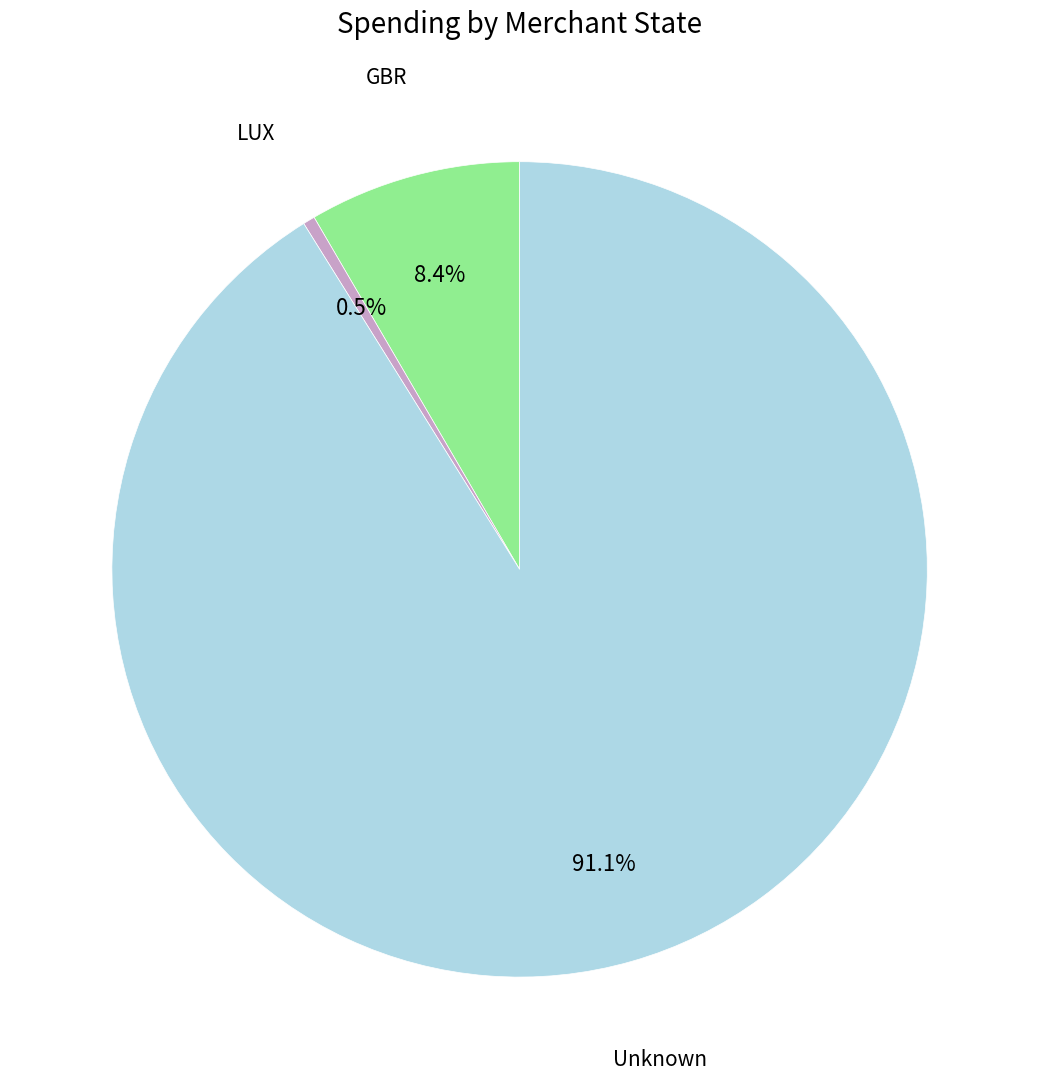

Does any single category account for the majority?

Yes